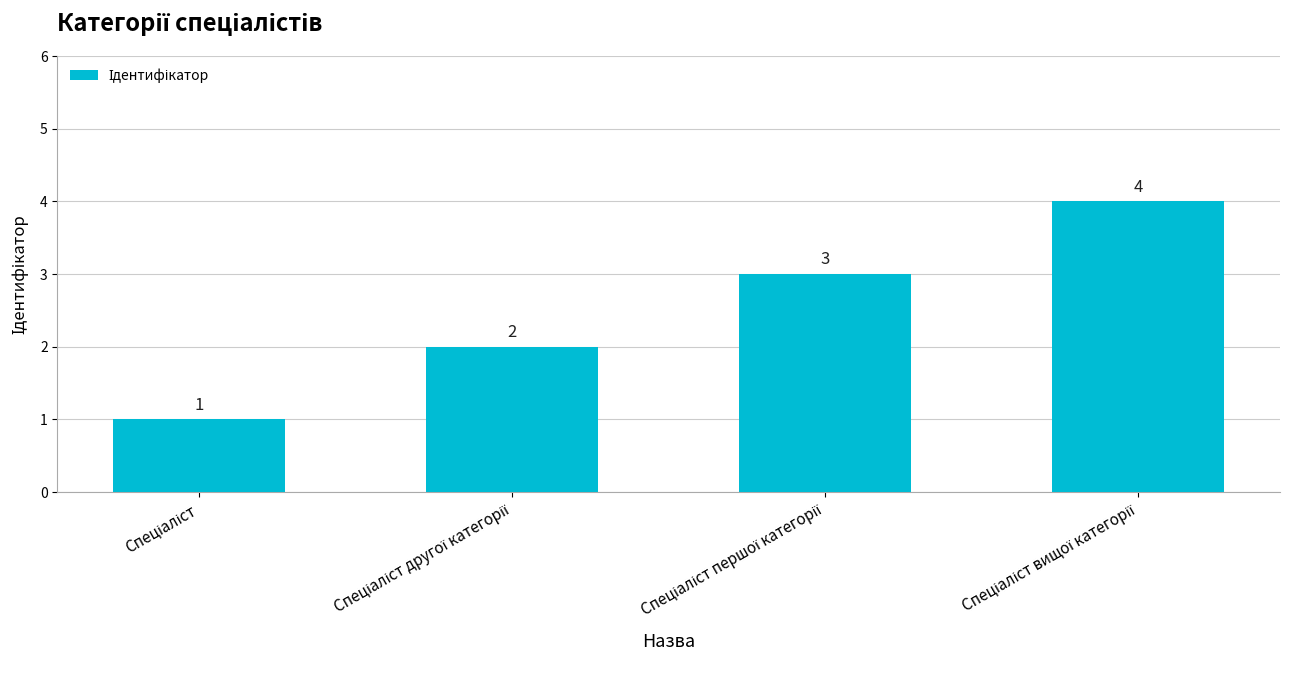

How many data points are less than 3?

2